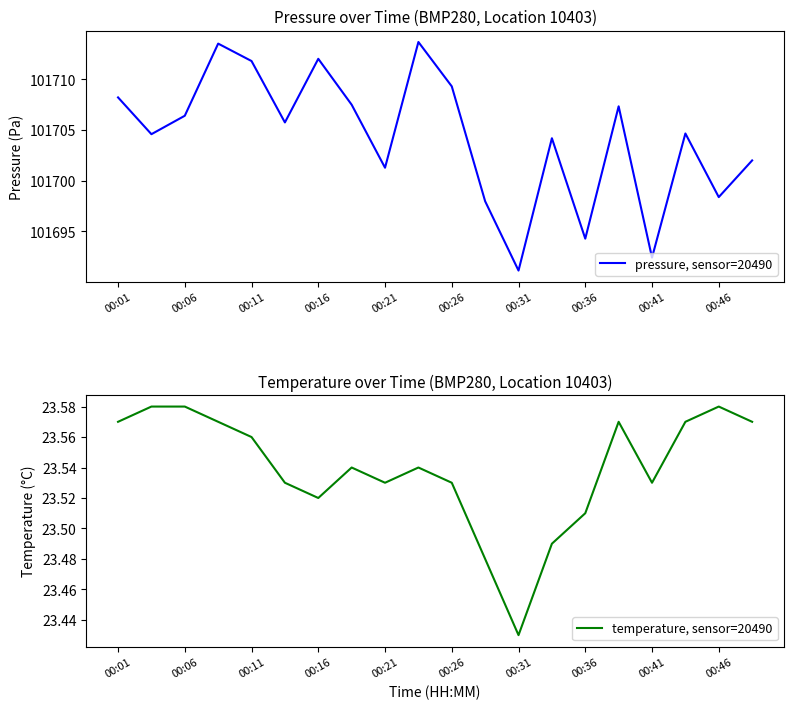

True or false: temperature, sensor=20490 and pressure, sensor=20490 cross at least once.

False